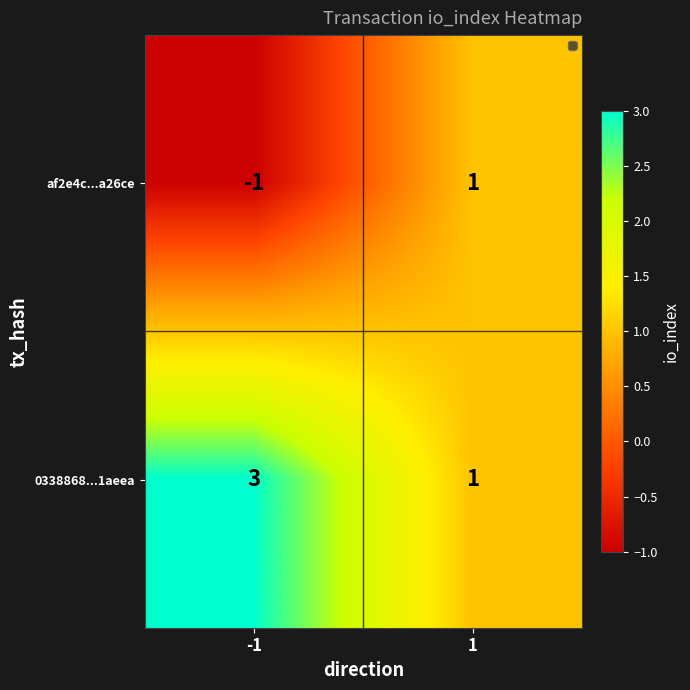

What is the highest value of the 0338868...1aeea series?

3